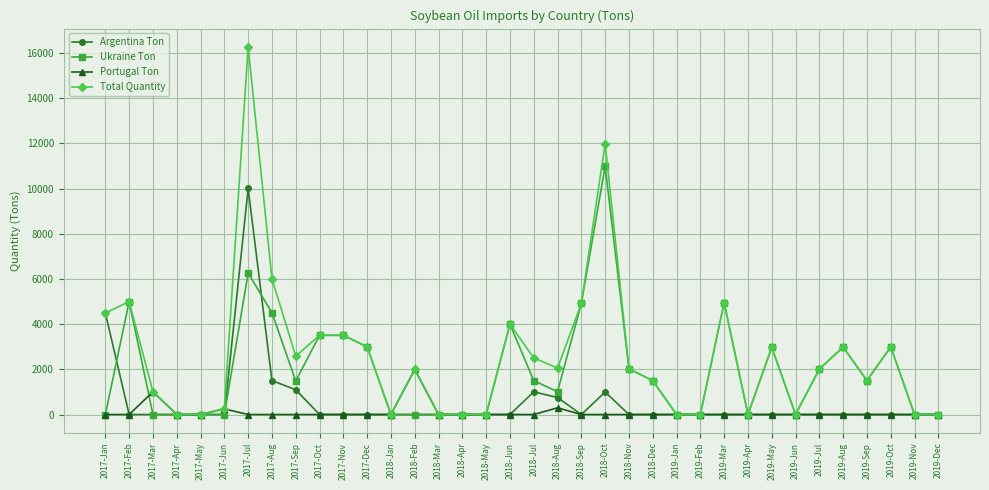

What is the maximum value shown in the chart?

16269.8